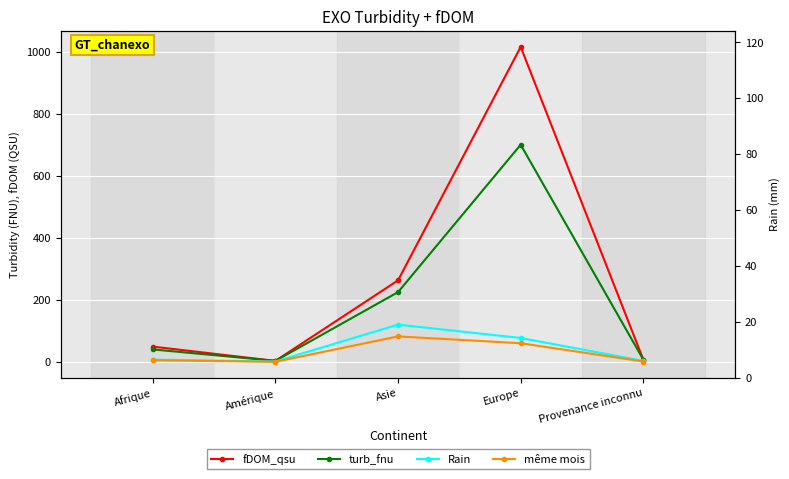

What is the maximum value for fDOM_qsu?

1017